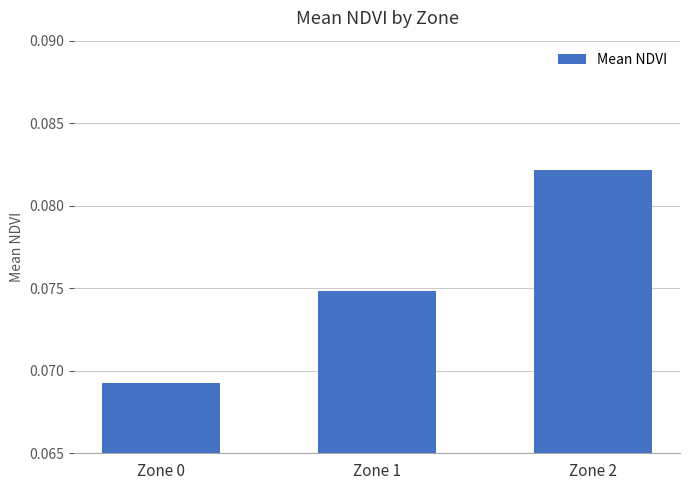

What is the sum of all values?

0.2